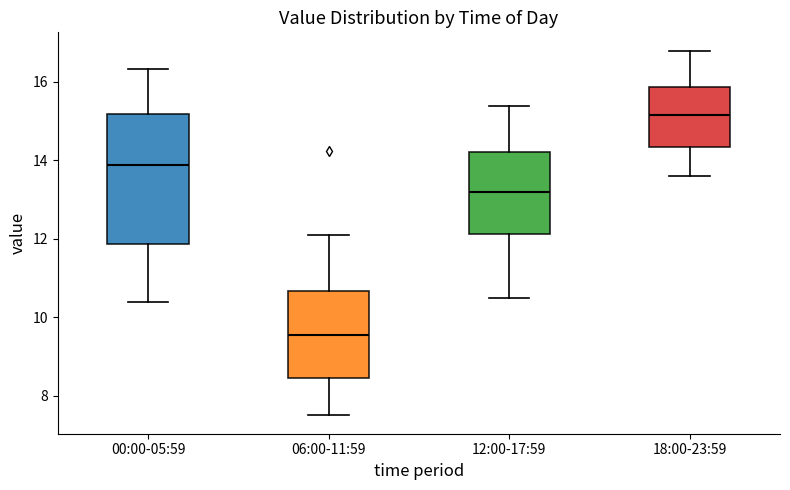

Which box's median line is the lowest?

06:00-11:59